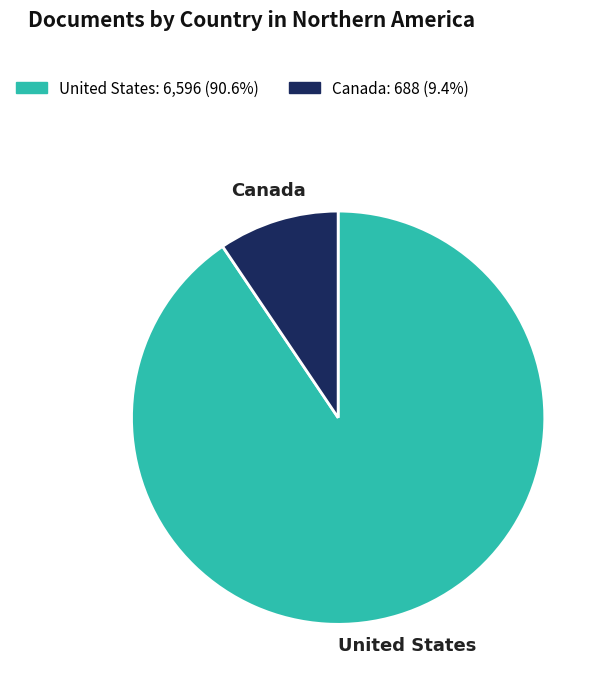

Rank the categories by value from lowest to highest.

Canada, United States